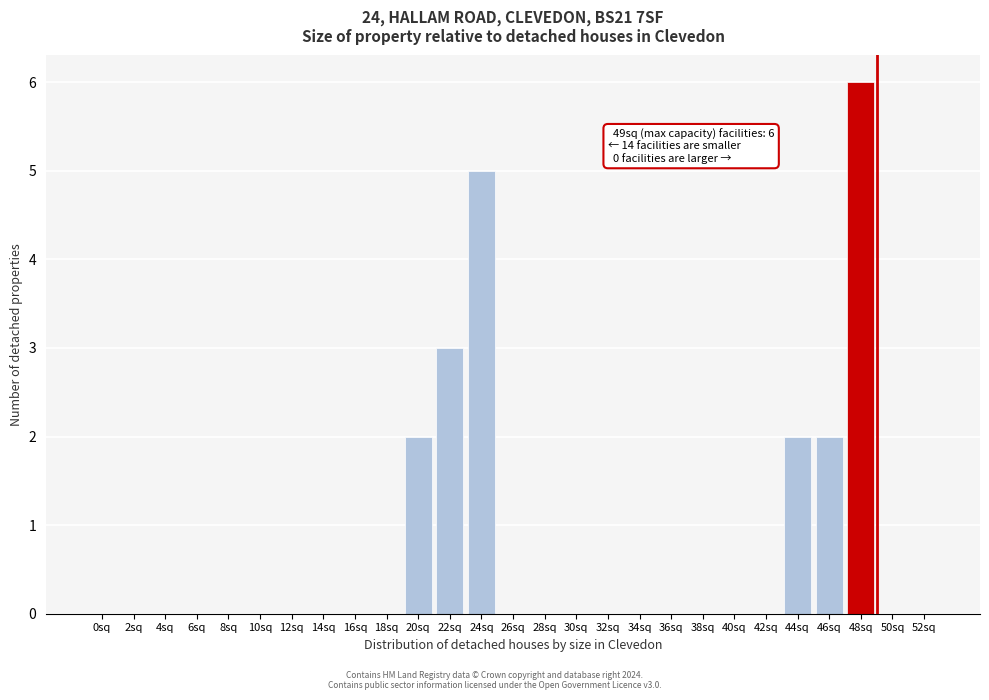

Reading left to right, list all the values displayed in this chart.

0sq=0	2sq=0	4sq=0	6sq=0	8sq=0	10sq=0	12sq=0	14sq=0	16sq=0	18sq=0	20sq=2	22sq=3	24sq=5	26sq=0	28sq=0	30sq=0	32sq=0	34sq=0	36sq=0	38sq=0	40sq=0	42sq=0	44sq=2	46sq=2	48sq=6	50sq=0	52sq=0